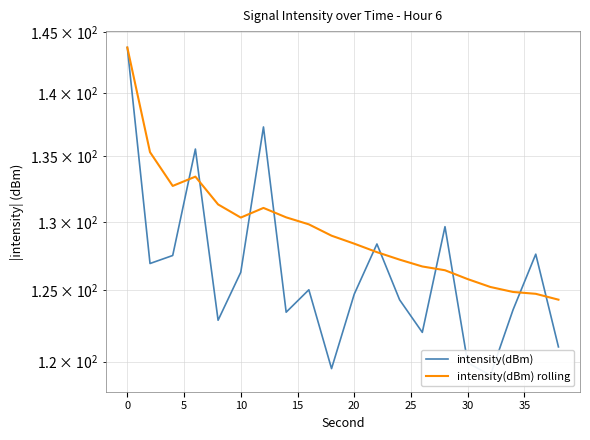

What are all the series names shown in the legend?

intensity(dBm), intensity(dBm) rolling